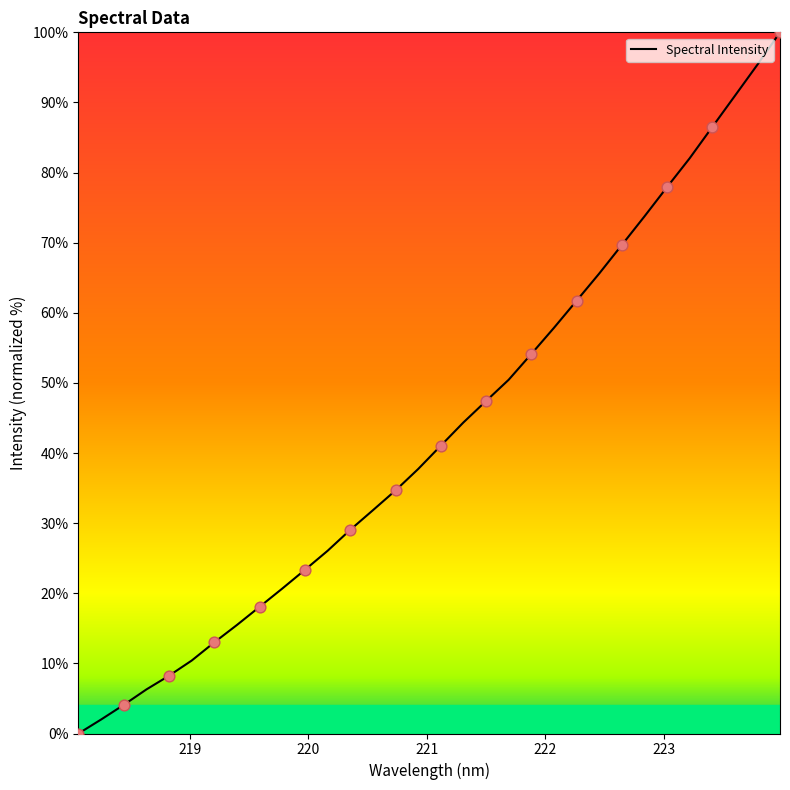

What is the greatest value displayed?

100.0